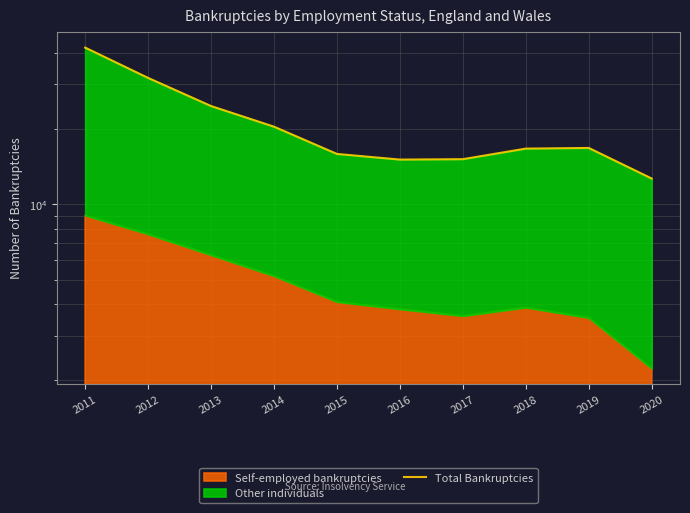

Where does the data first go above 16742?

2011